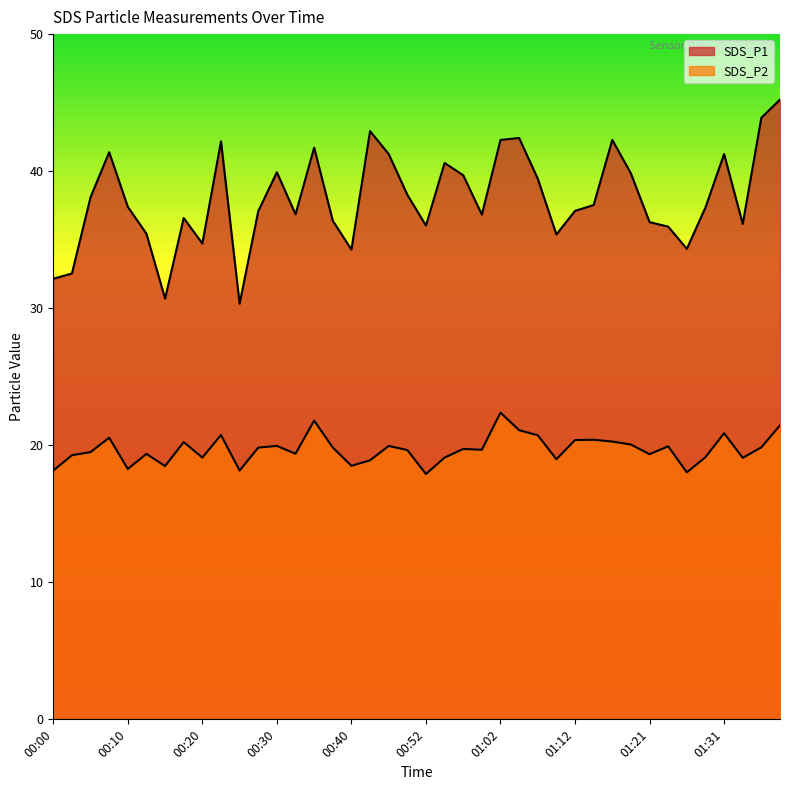

Is it true that SDS_P2 equals 8.6 at 00:52?

False